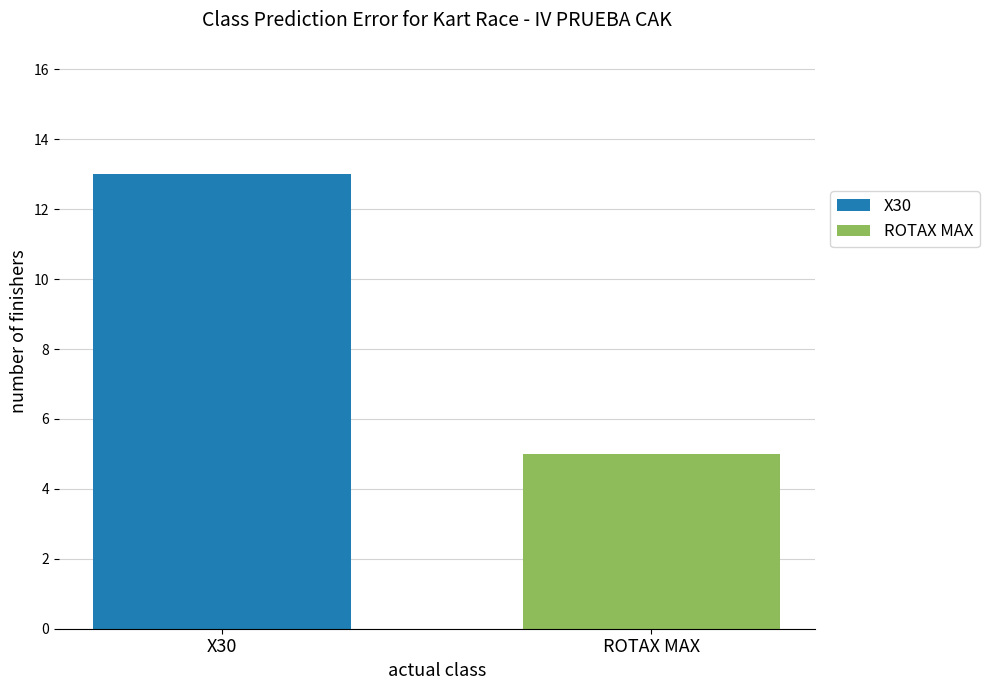

At which category is the sum across all series the highest?

X30